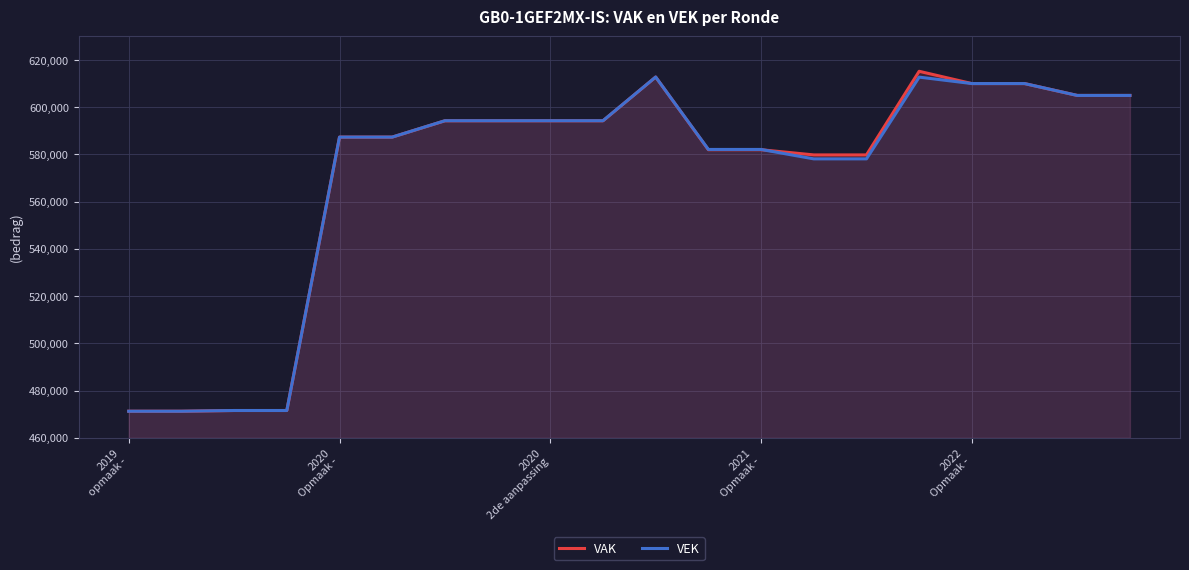

What is the difference between the second highest and second lowest values in the VAK series?

141503